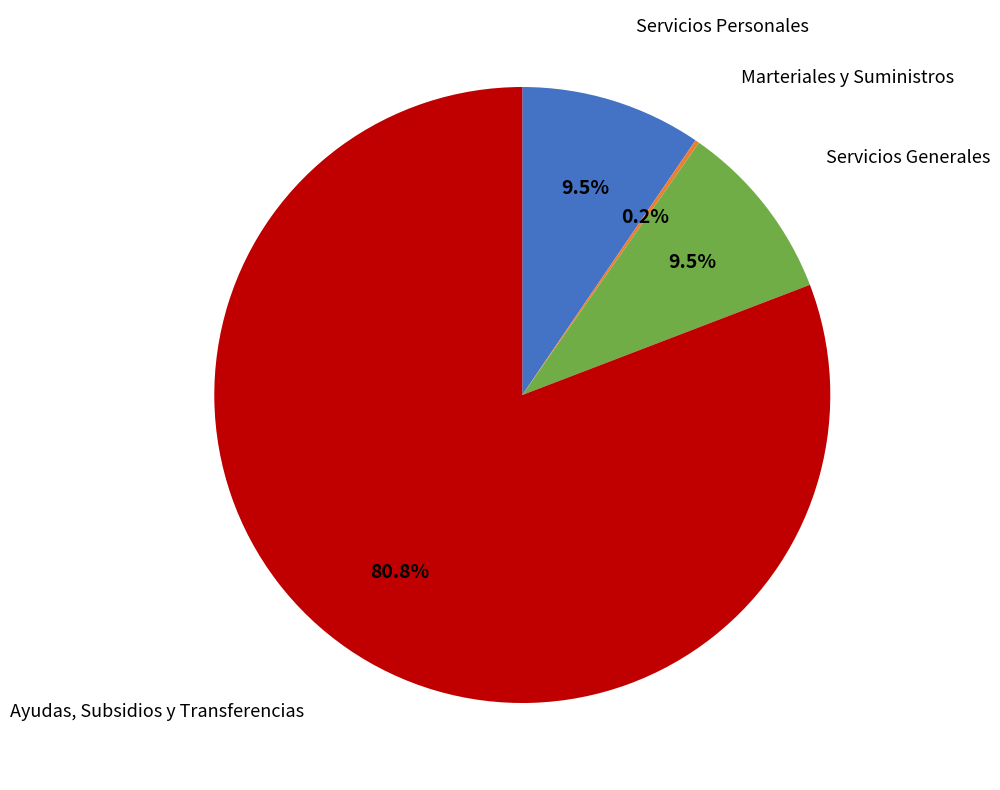

Is there any slice that represents more than half of the pie?

Yes